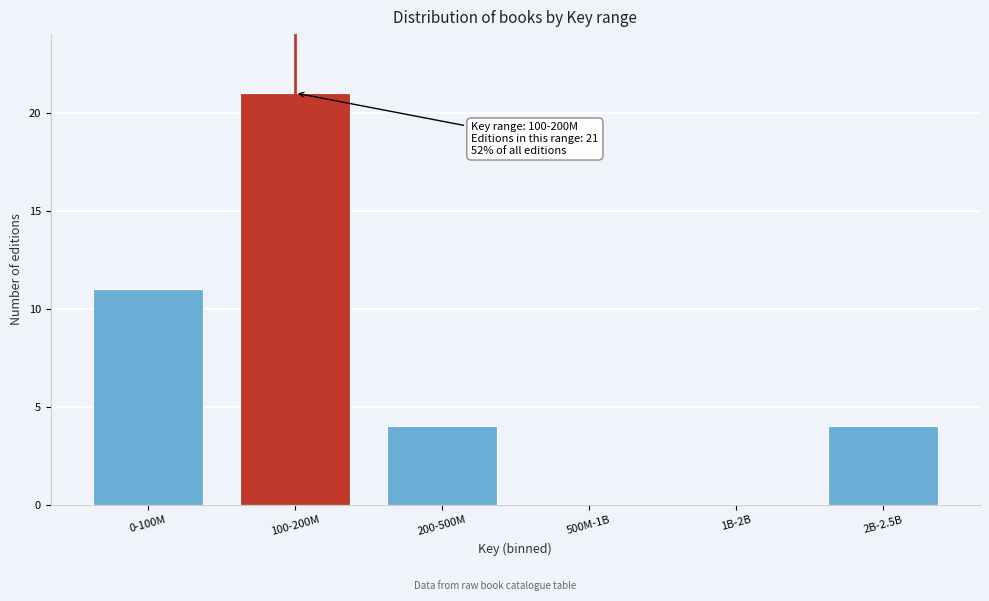

Reading left to right, list all the values displayed in this chart.

0-100M=11	100-200M=21	200-500M=4	500M-1B=0	1B-2B=0	2B-2.5B=4